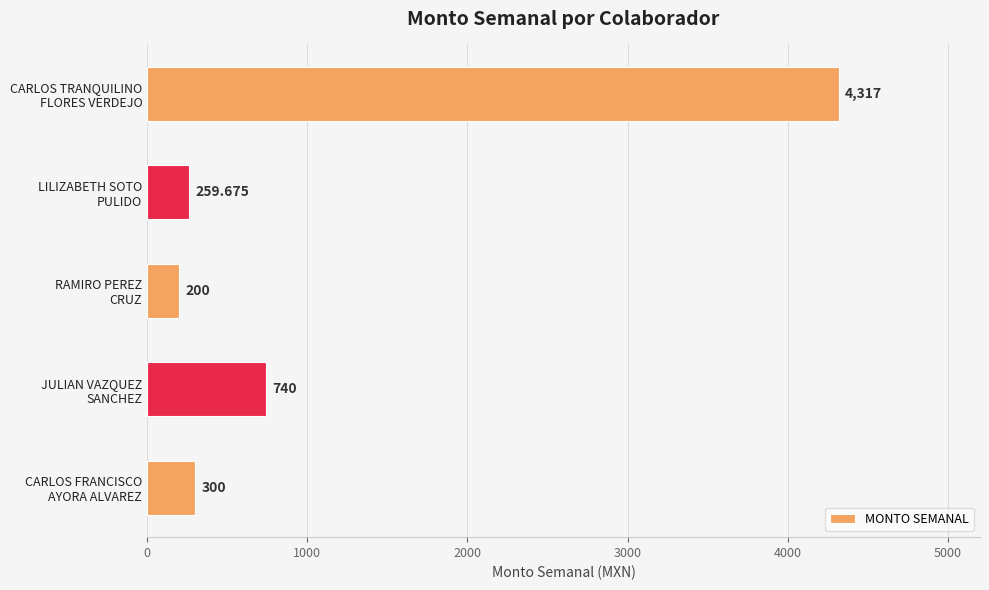

Which category has the lowest value across all series?

RAMIRO PEREZ
CRUZ